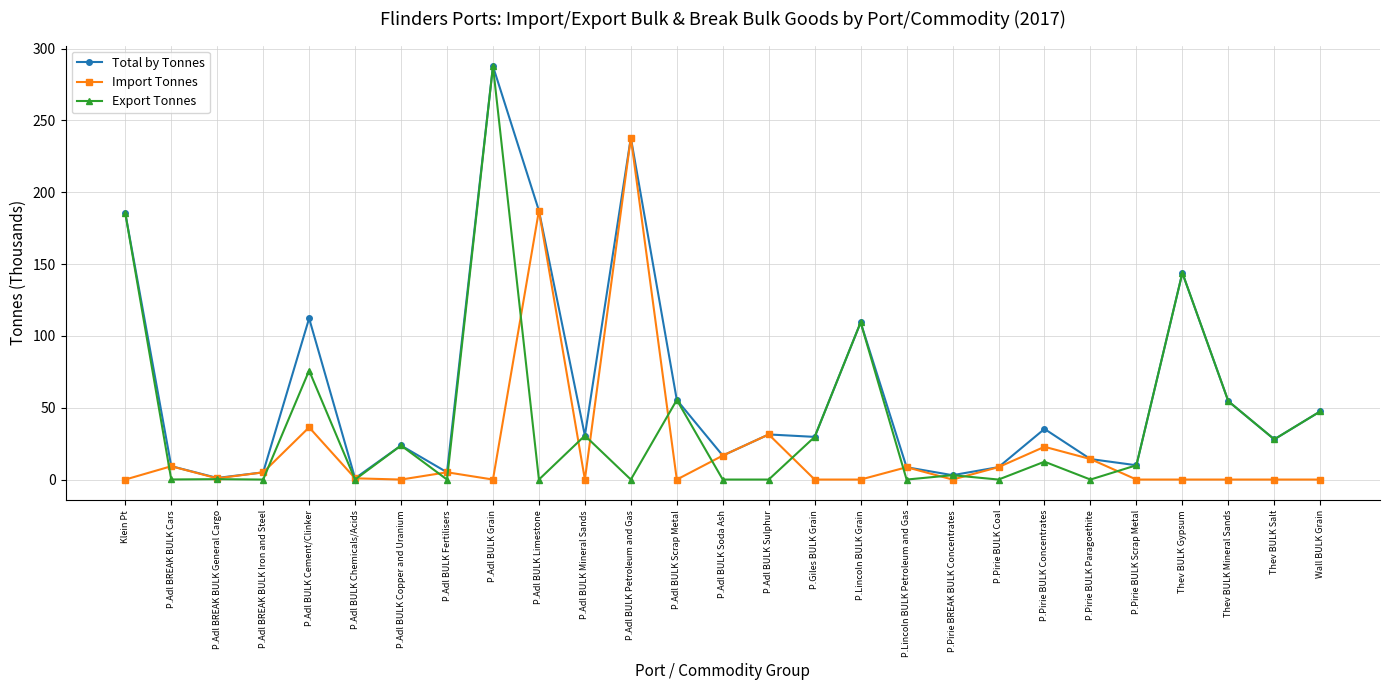

In Export Tonnes, how many points are higher than both neighbors (excluding endpoints)?

10